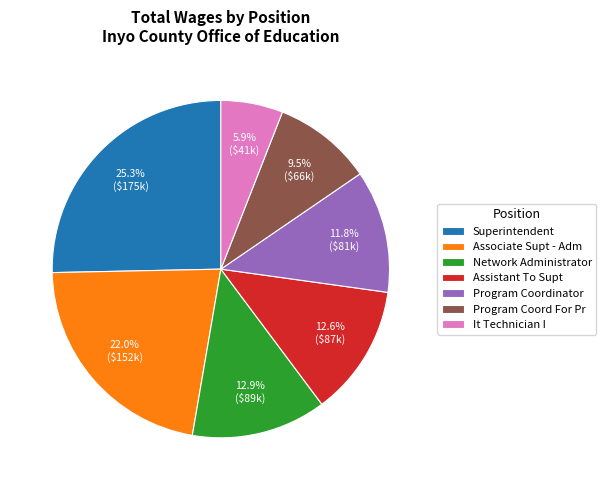

What is the smallest slice in the pie chart?

It Technician I